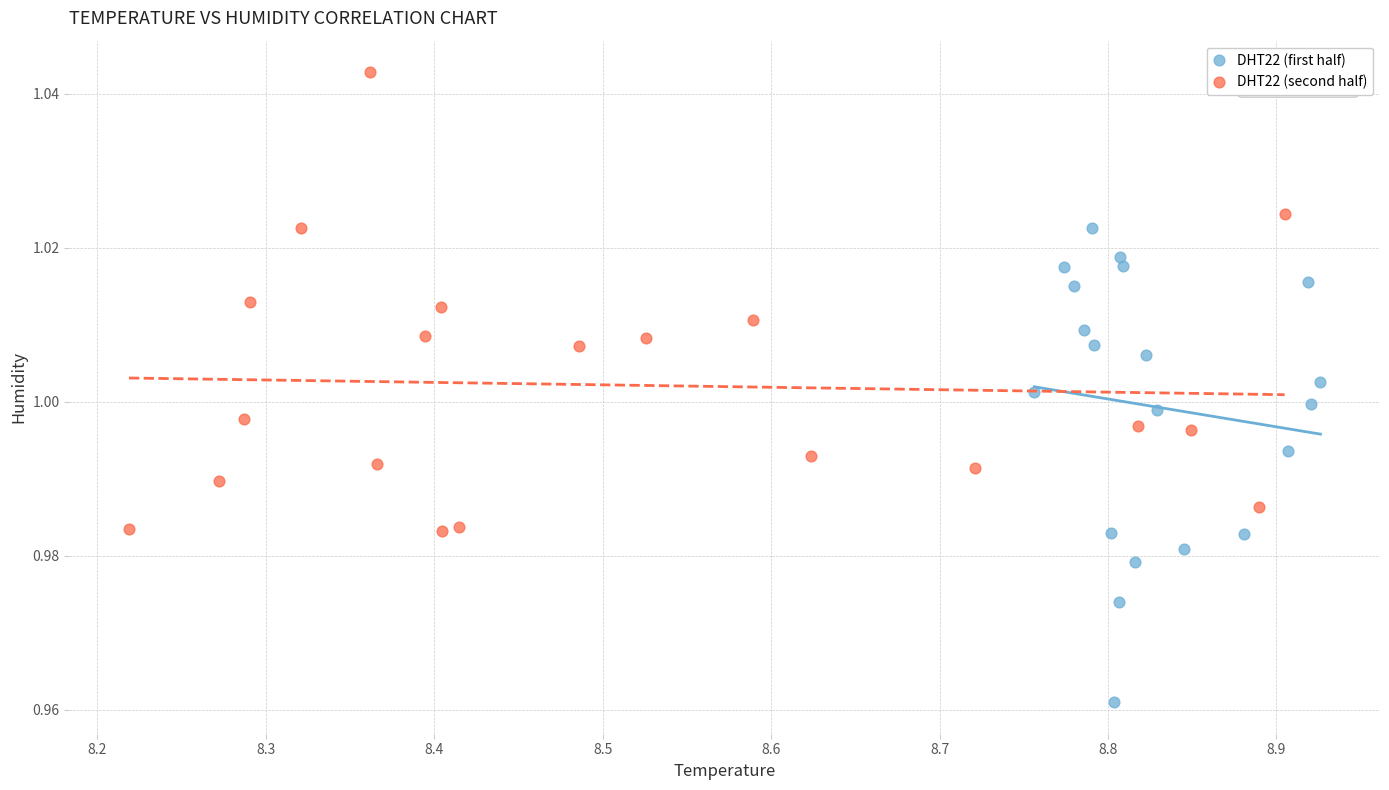

Which series contains the highest Y value?

DHT22 (second half)